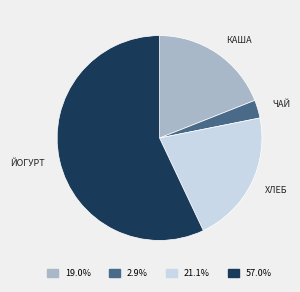

Is there any slice that represents more than half of the pie?

Yes